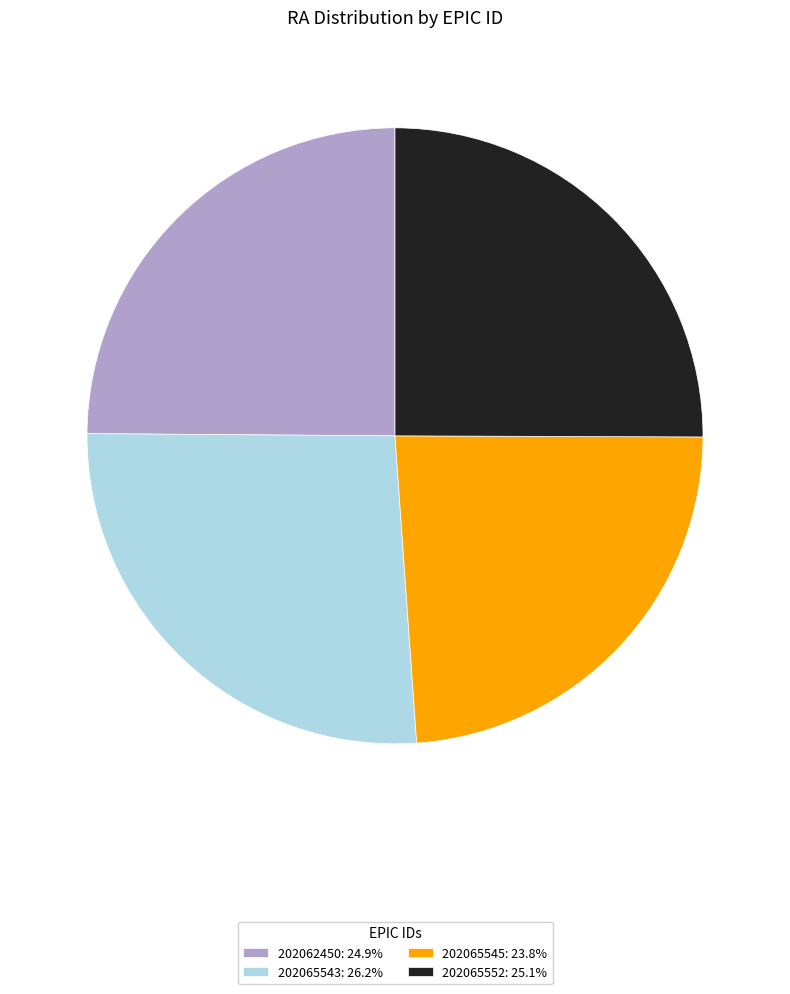

Which category has the biggest portion of the pie?

202065543